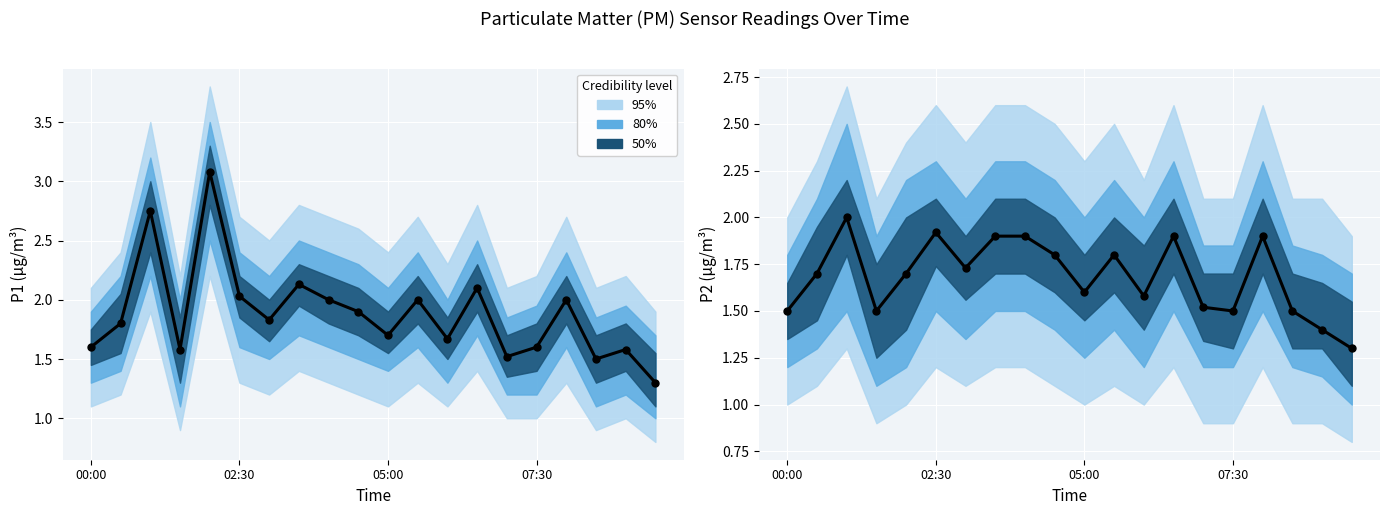

Which series has the largest Y range (max minus min)?

P1